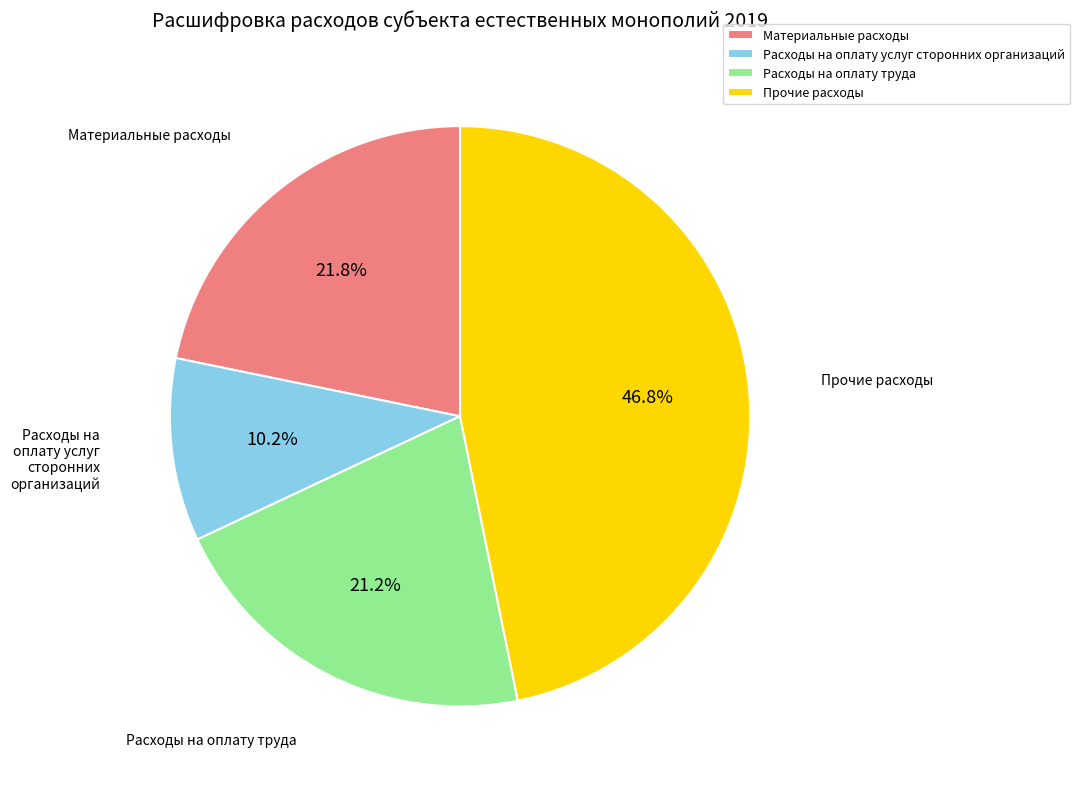

To the nearest percent, what is the combined percentage of Расходы на оплату труда and Расходы на оплату услуг сторонних организаций?

31%